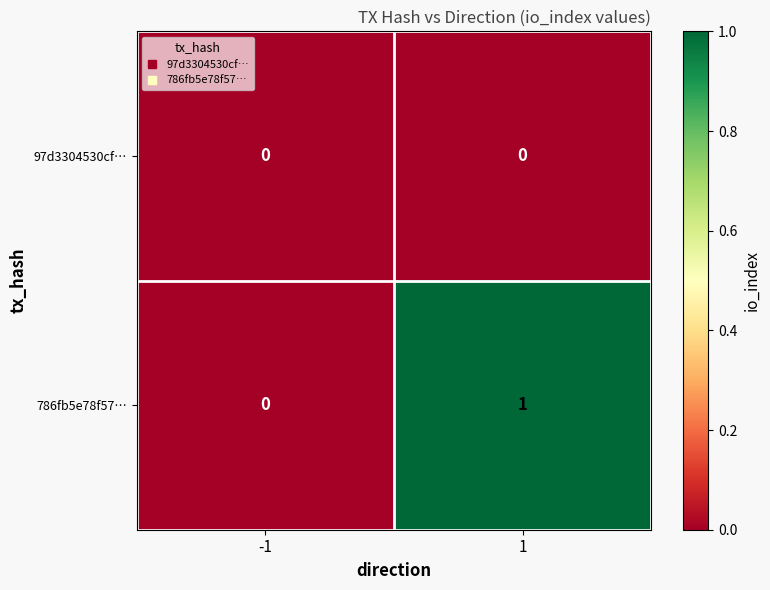

Reading left to right, what are all the values shown in this chart?

97d3304530cf…: -1=0	1=0
786fb5e78f57…: -1=0	1=1